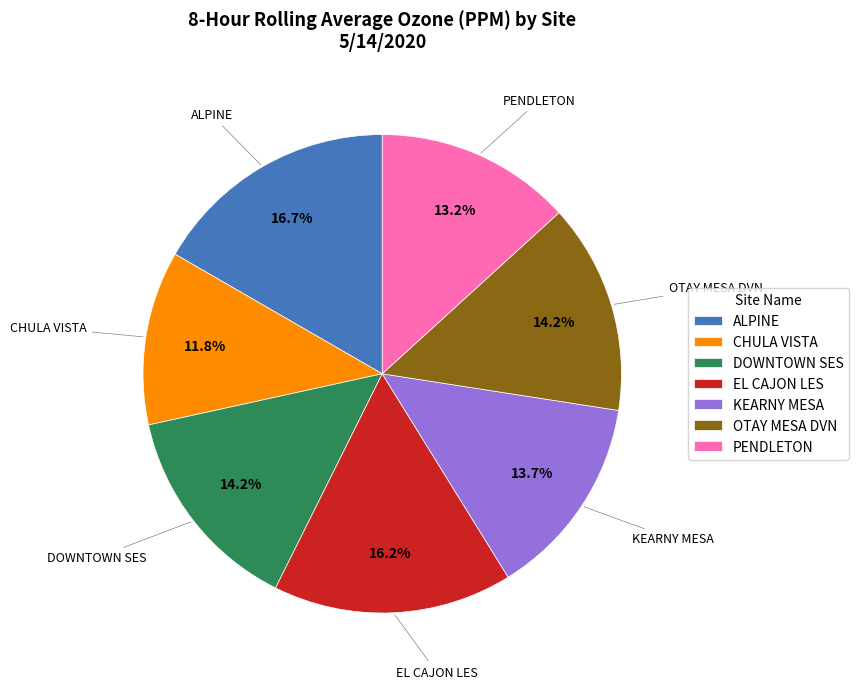

Which slice is the smallest?

CHULA VISTA